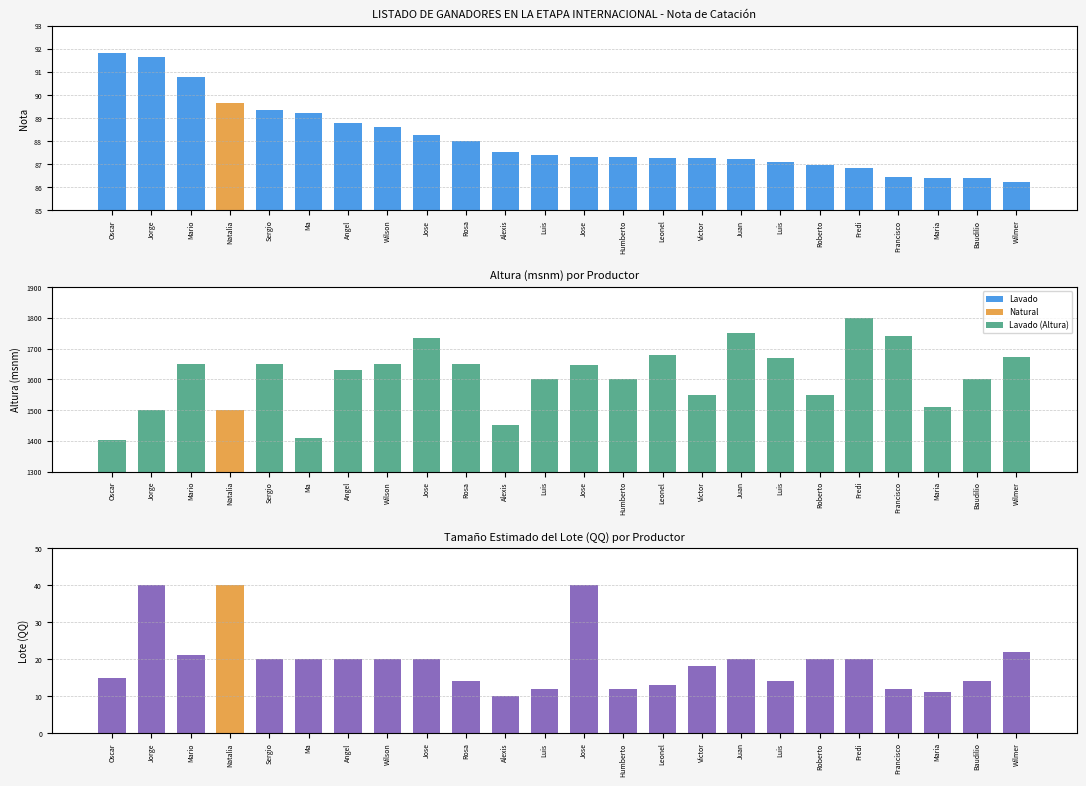

Between Natalia and Luis, which is larger?

Natalia